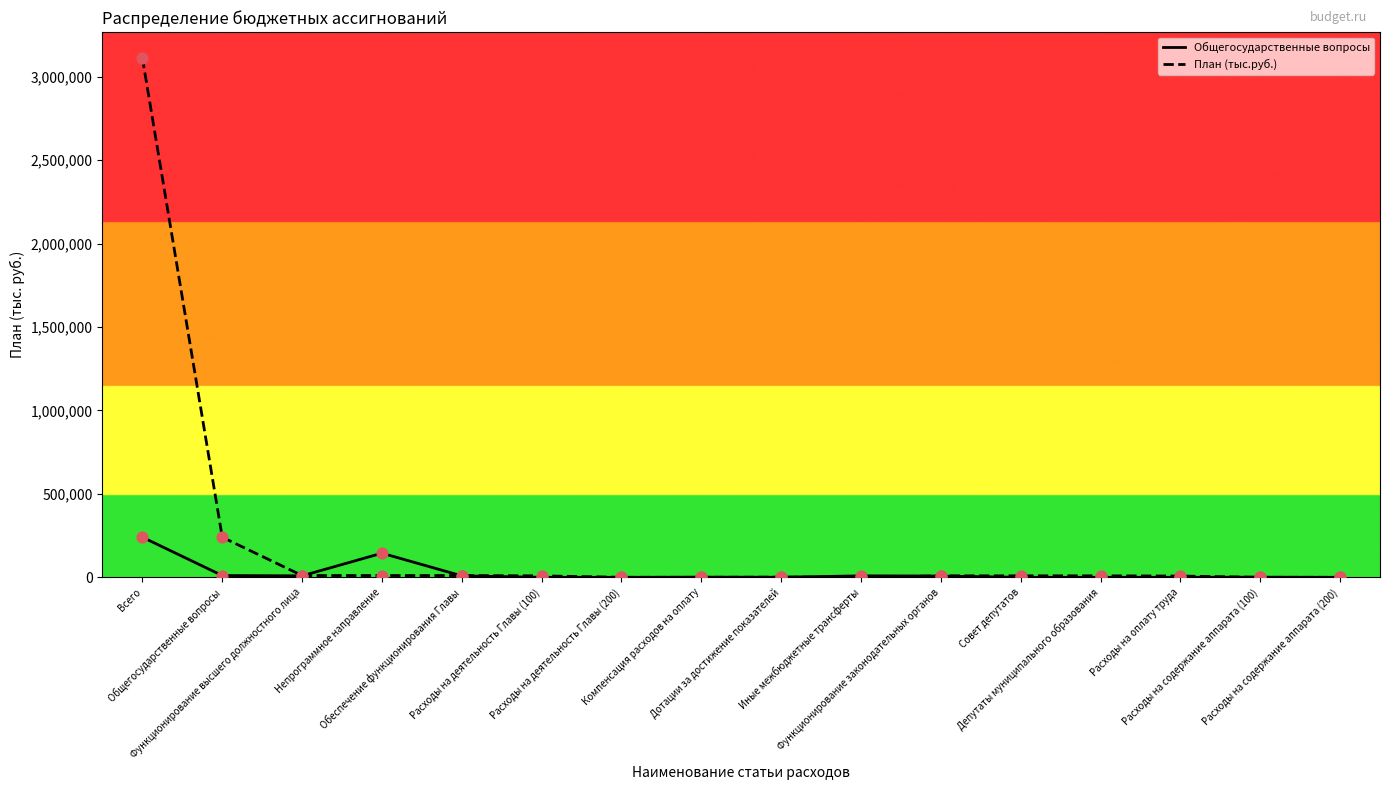

What is the total value across all series at Обеспечение функционирования Главы?

19631.4